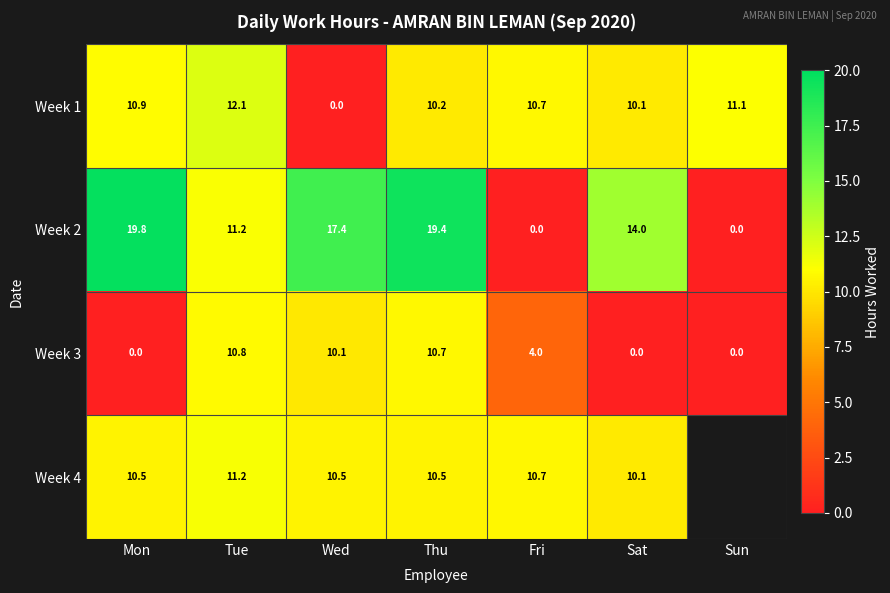

Is it true that Week 4 equals 10.1 at Sat?

True